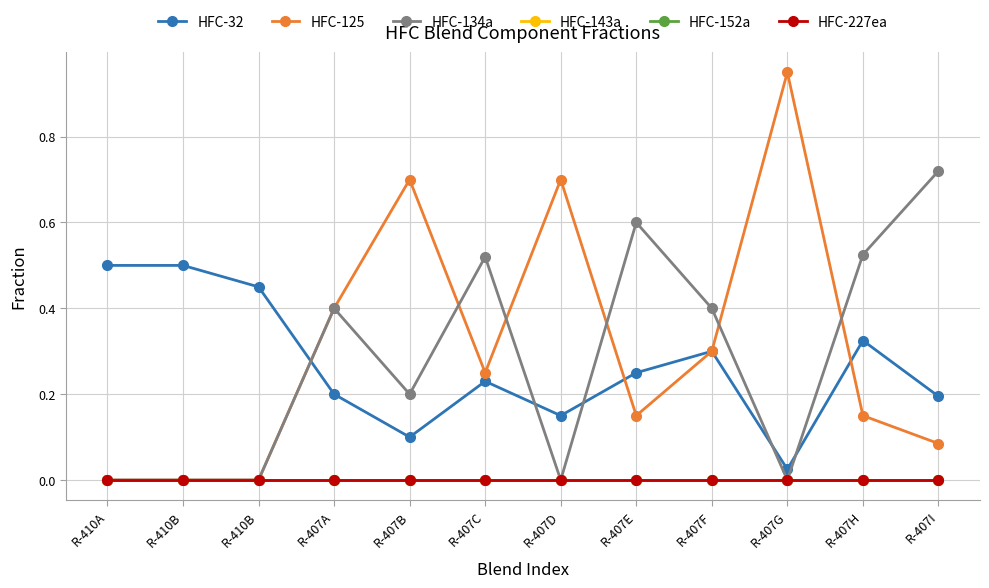

Between R-407A and R-410B, which is larger?

R-410B